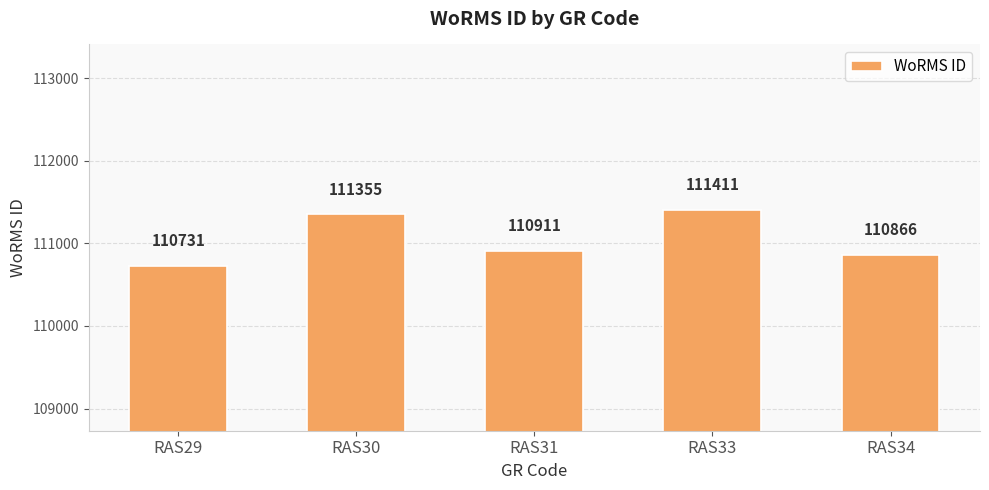

What is the difference between the second highest and minimum values?

624